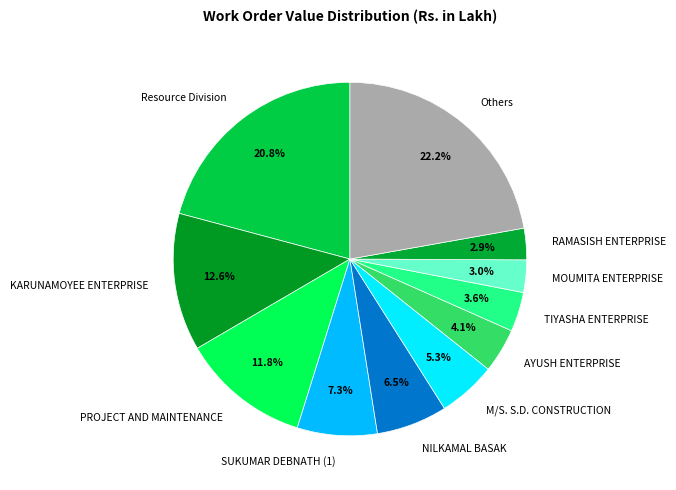

What percentage is the TIYASHA ENTERPRISE slice, to the nearest percent?

4%